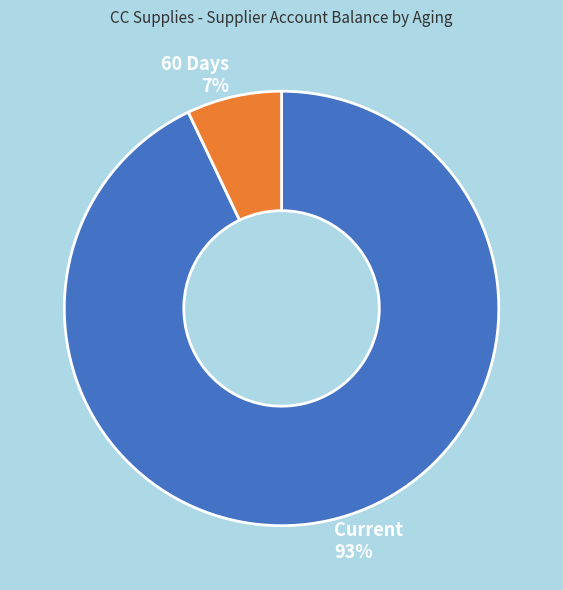

Is the sum of Current and 60 Days greater than half?

Yes